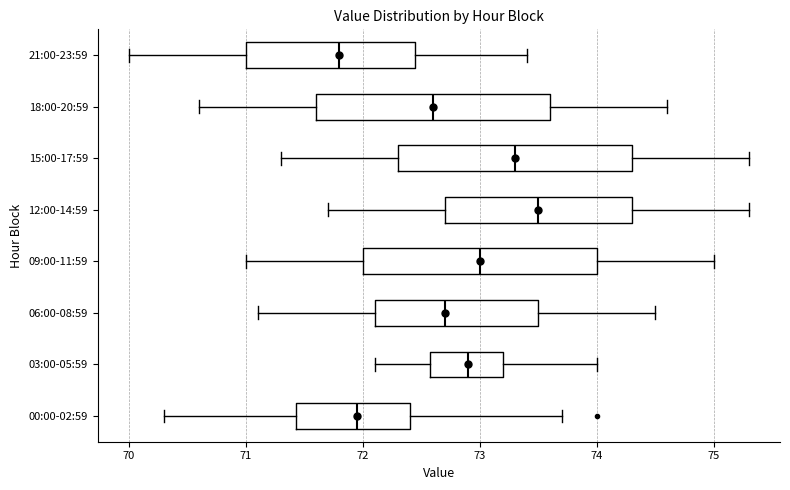

Where is the left edge of the box for 03:00-05:59 on the x-axis? The values are not printed on the chart, so give them approximately, as read against the axis.

72.6